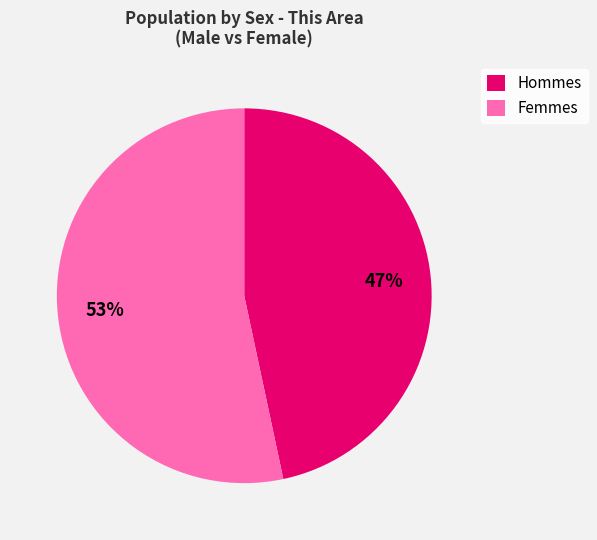

Which has a higher value, Femmes or Hommes?

Femmes